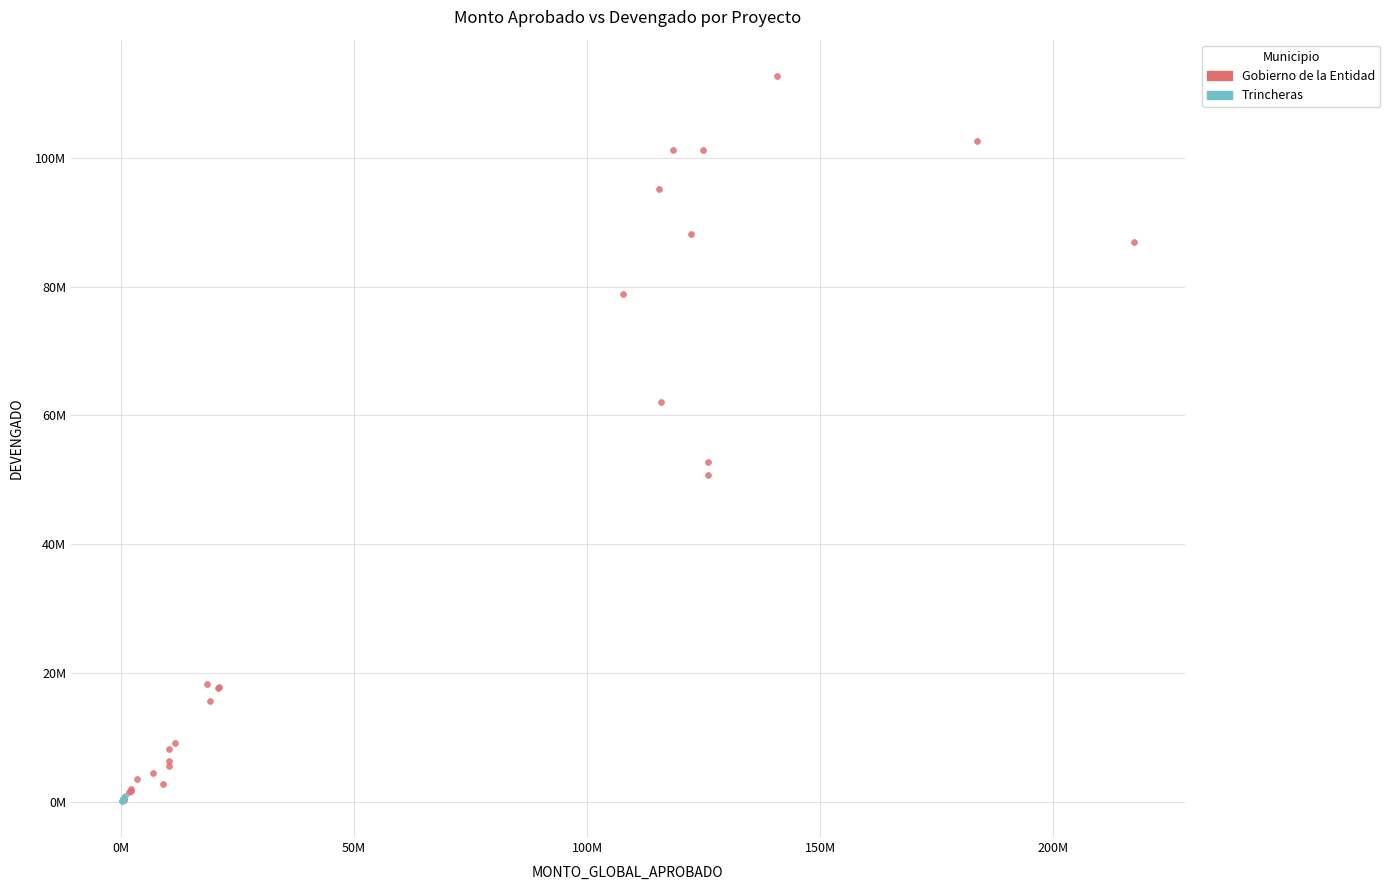

Which series has the widest spread of Y values?

Gobierno de la Entidad